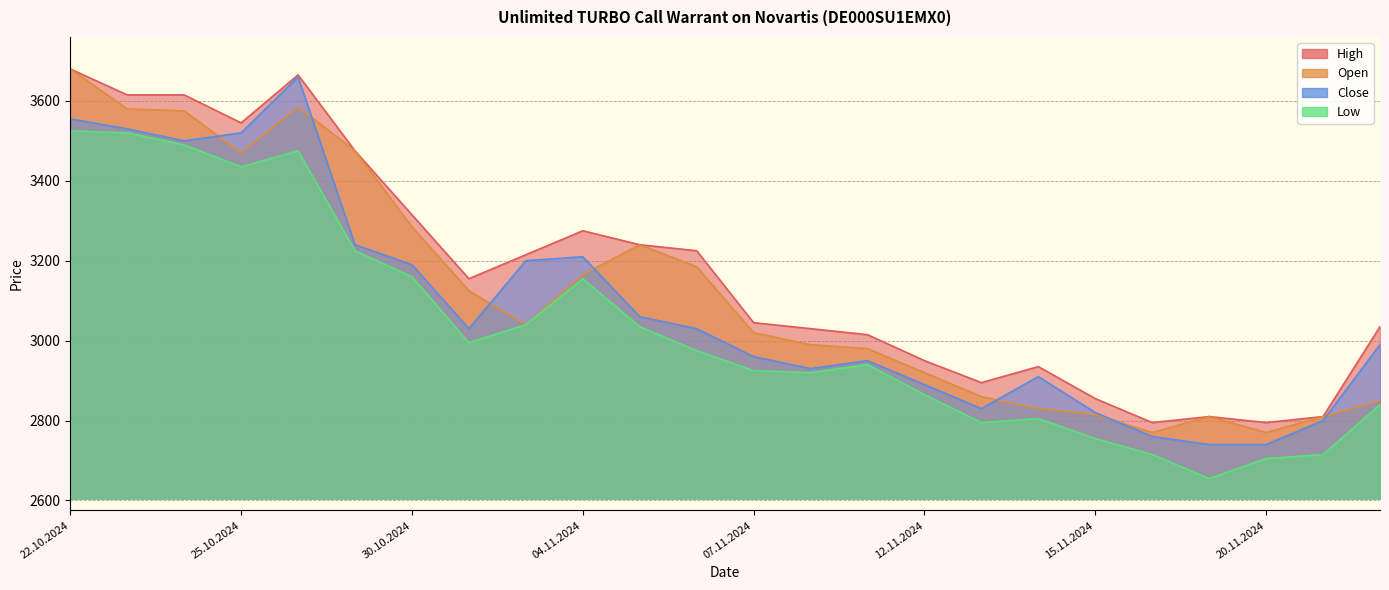

The value of Open at 29.10.2024 is 5472. True or false?

False